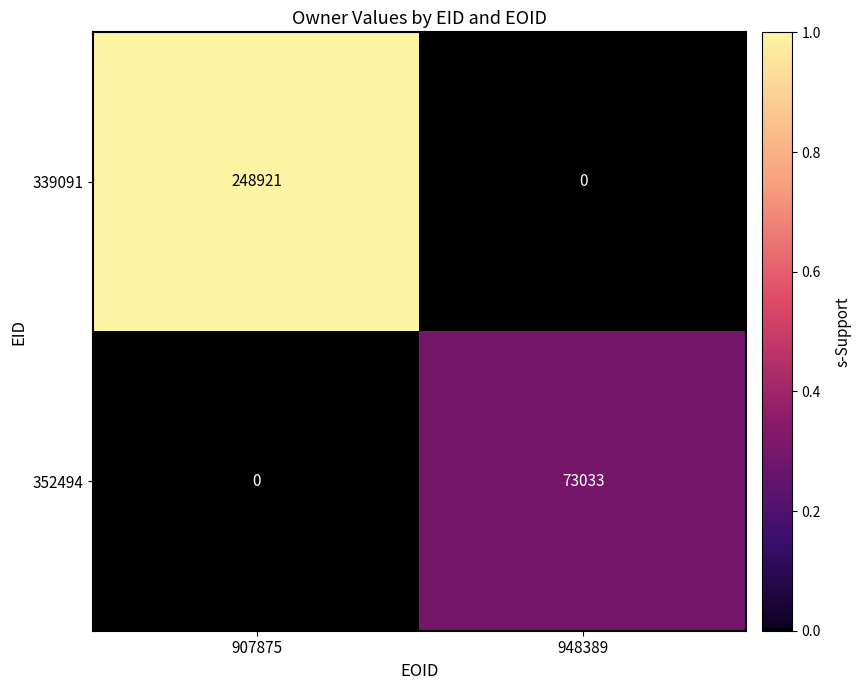

Rank the series by their average value, from highest to lowest.

339091, 352494